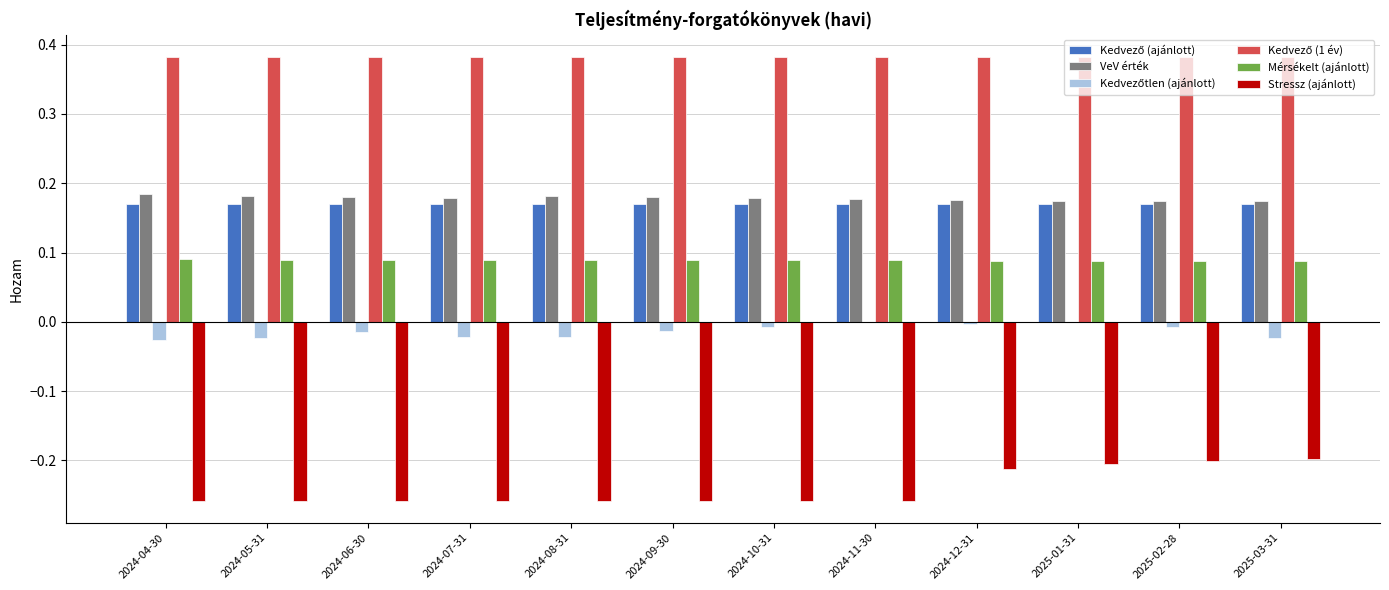

What is the total value across all series at 2024-06-30?

0.5